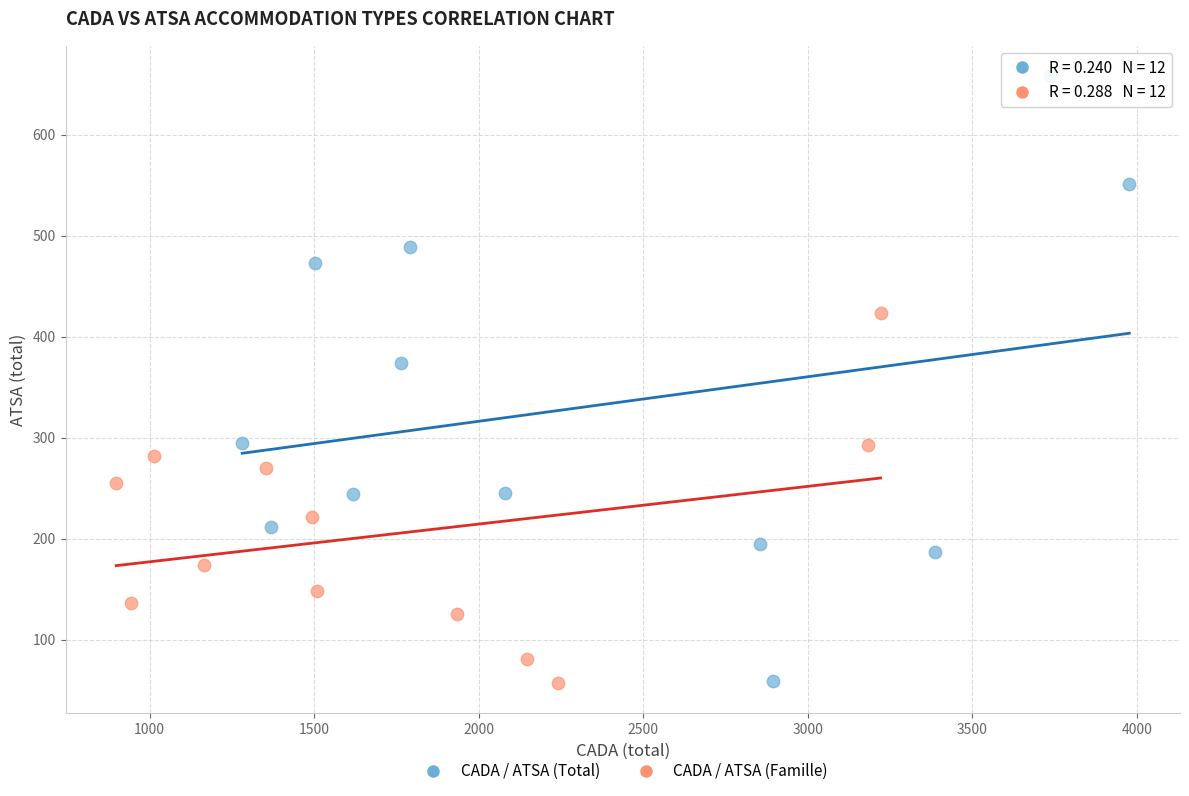

What are all the series names shown in the legend?

CADA / ATSA (Total), CADA / ATSA (Famille)